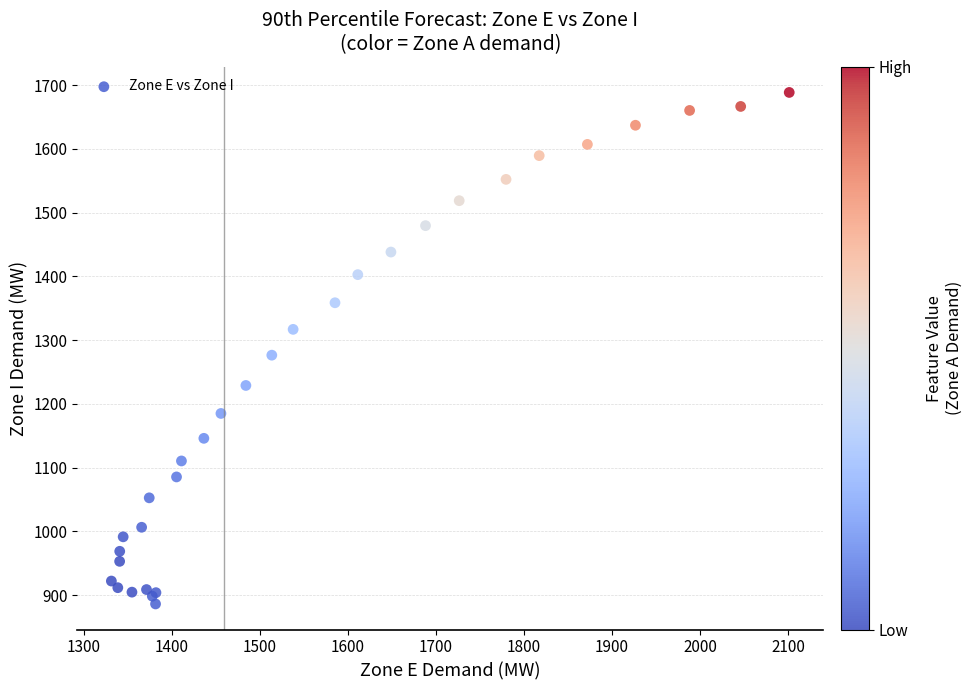

What Y value in the scatter plot is closest to 1287?

1276.4